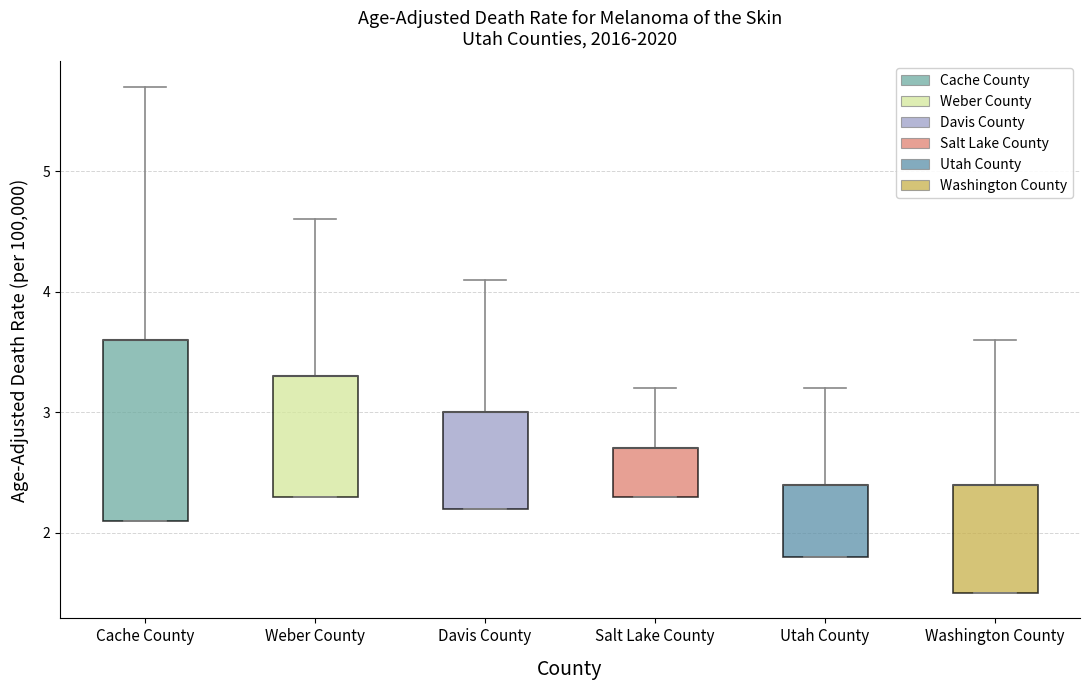

Where is the lower edge of the box for Washington County on the y-axis? The values are not printed on the chart, so give them approximately, as read against the axis.

1.5